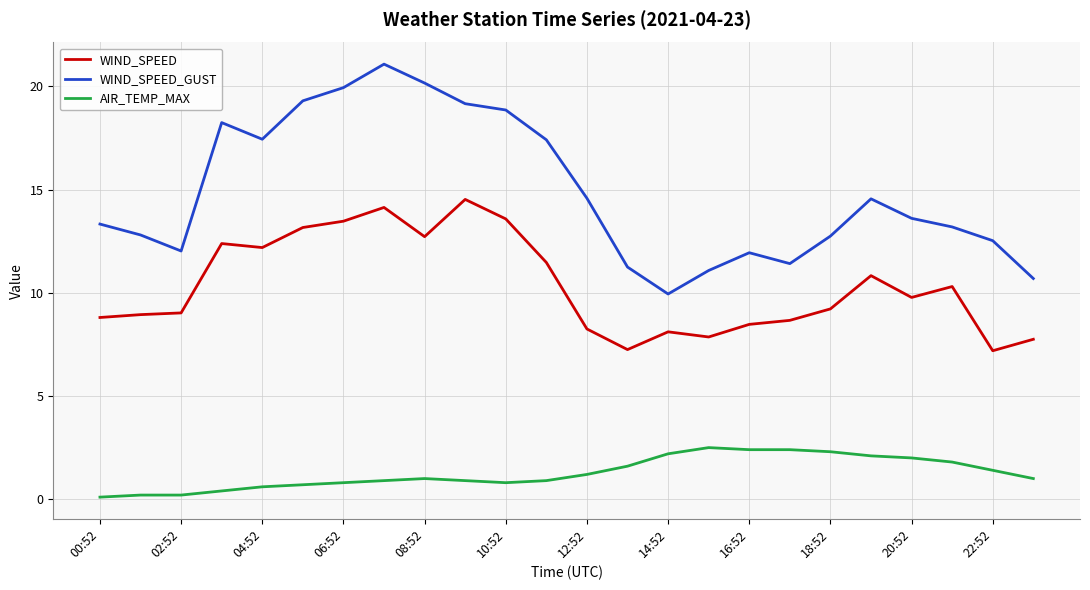

True or false: WIND_SPEED and AIR_TEMP_MAX cross at least once.

False